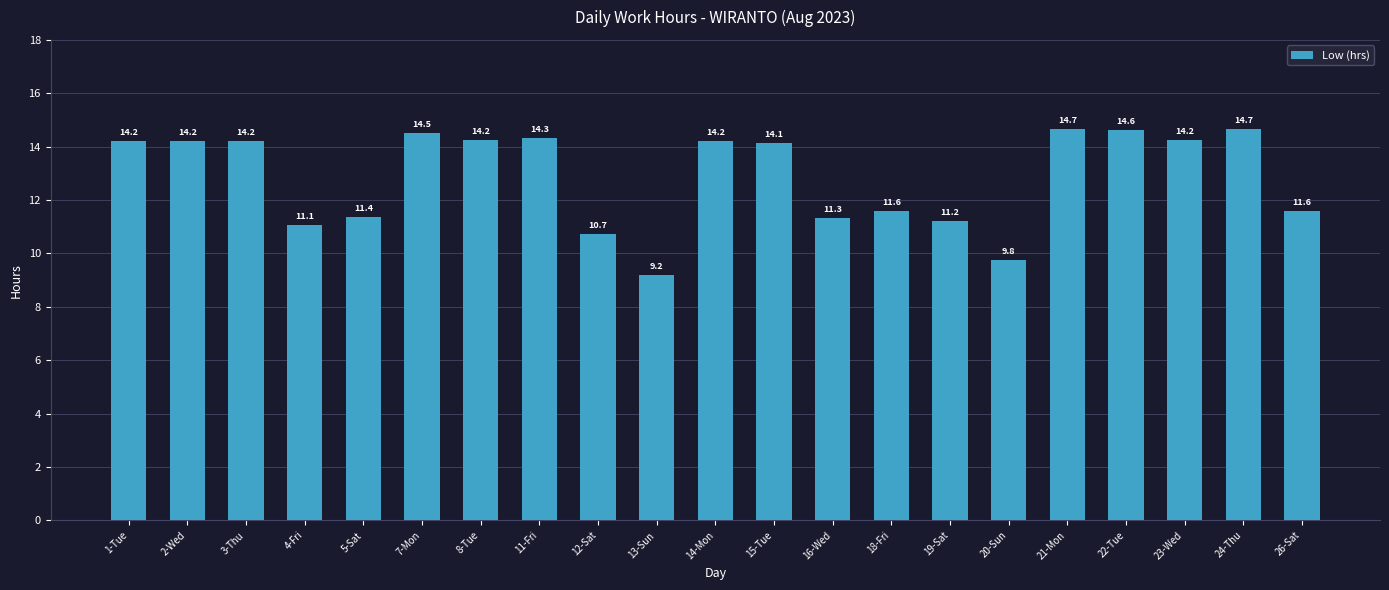

What is the difference between the maximum and minimum values?

5.5